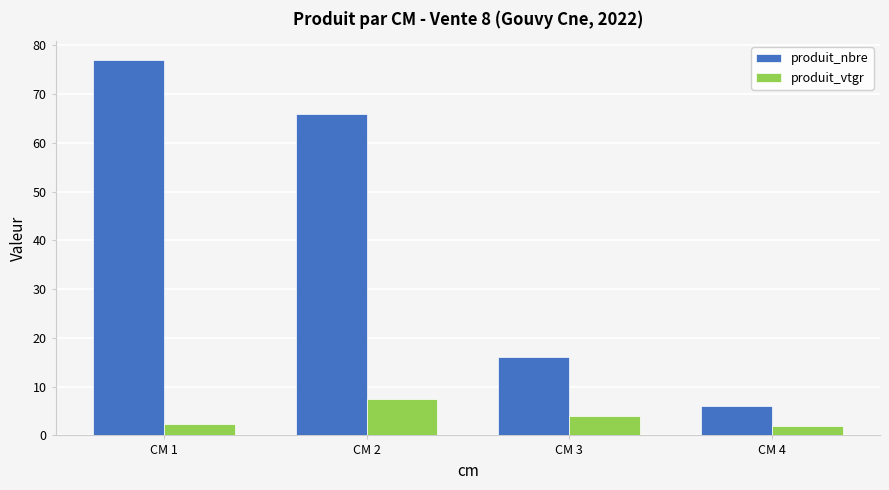

What is the difference between the maximum and minimum values in the produit_vtgr series?

5.5